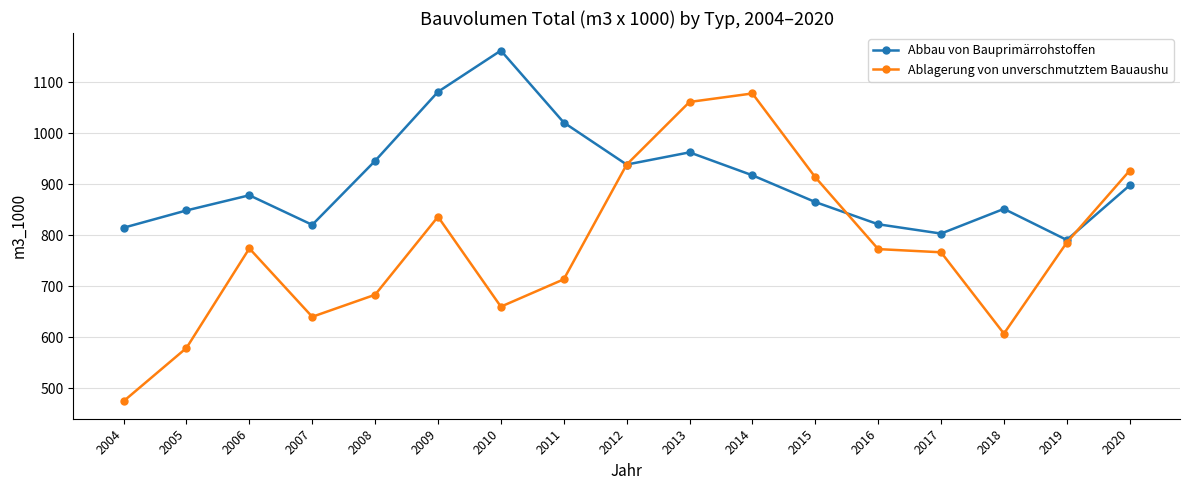

The Abbau von Bauprimärrohstoffen series shows 820.4 at 2007. True or false?

True